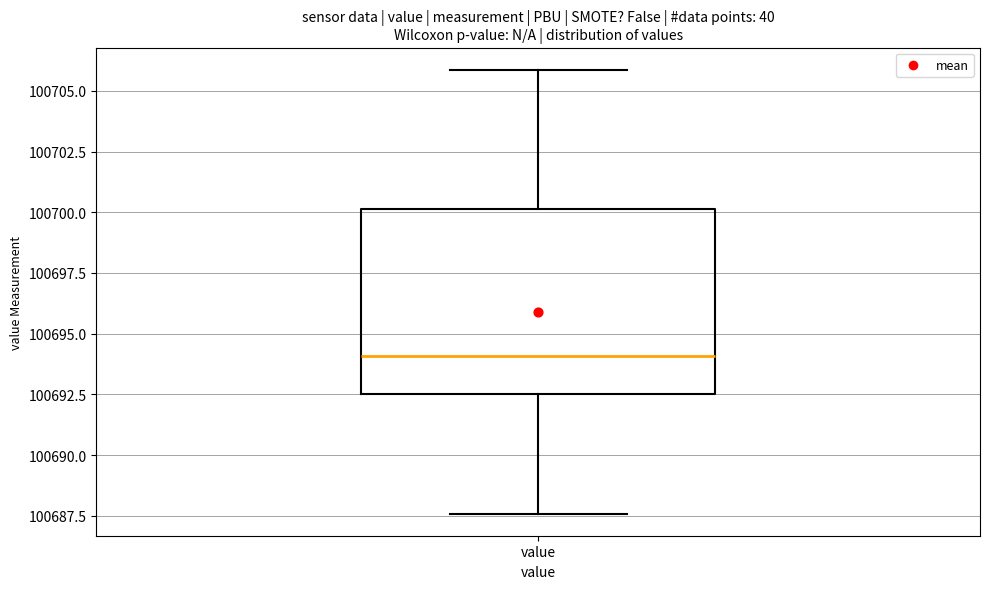

Transcribe this box plot: give where the median line is, the range the box spans, and where the two whiskers end, as read against the y-axis. The values are not printed on the chart, so give them approximately, as read against the axis.

median 100694.0, box 100692.5 to 100700.0, whiskers 100687.5 to 100706.0